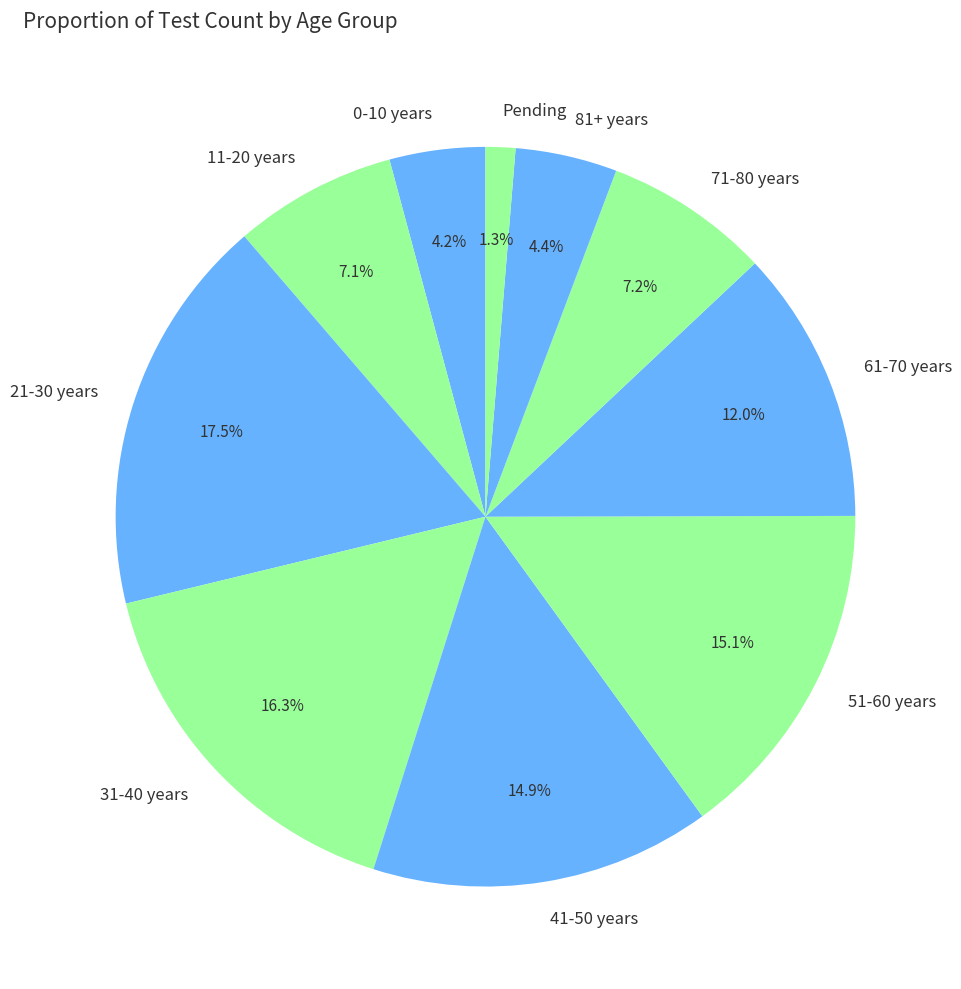

Count the number of slices in the pie.

10